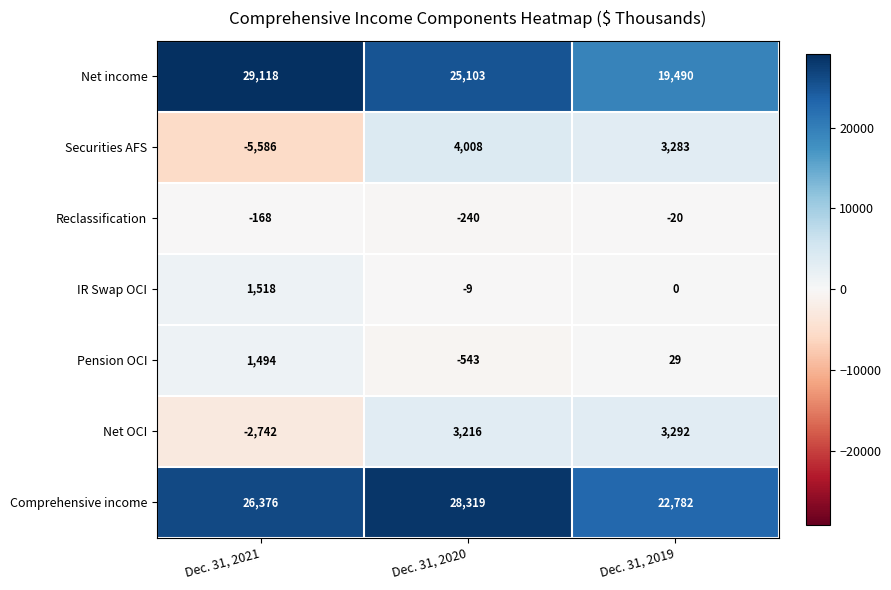

Reading left to right, what are all the values shown in this chart?

Net income: 29118	25103	19490
Securities AFS: -5586	4008	3283
Reclassification: -168	-240	-20
IR Swap OCI: 1518	-9	0
Pension OCI: 1494	-543	29
Net OCI: -2742	3216	3292
Comprehensive income: 26376	28319	22782